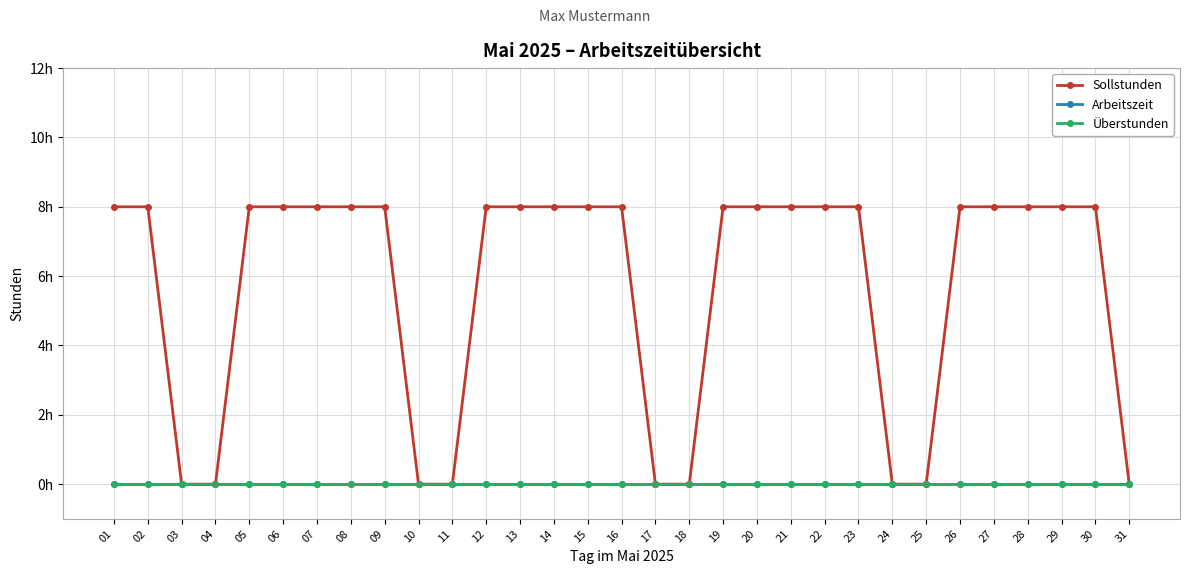

Rank the categories by Arbeitszeit value from highest to lowest.

01, 02, 03, 04, 05, 06, 07, 08, 09, 10, 11, 12, 13, 14, 15, 16, 17, 18, 19, 20, 21, 22, 23, 24, 25, 26, 27, 28, 29, 30, 31